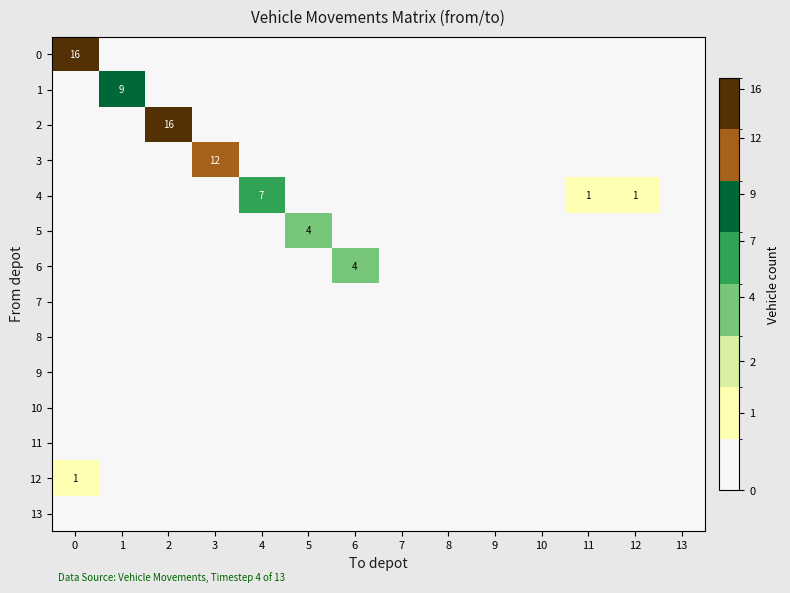

Count the number of data series in this chart.

14